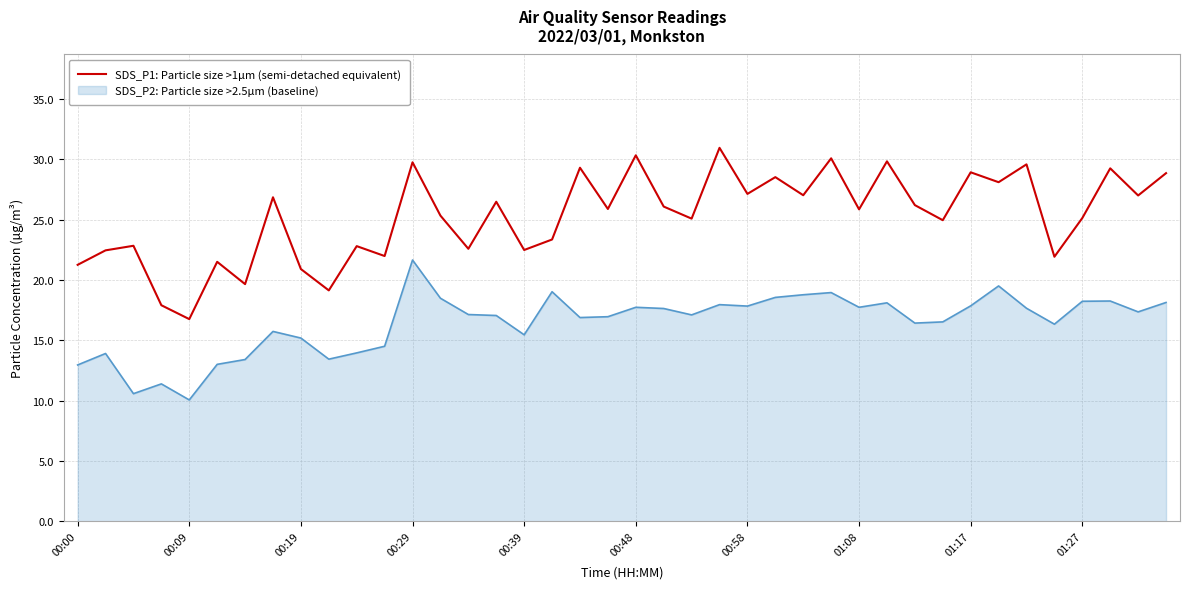

What is the difference between the maximum and minimum values in the SDS_P1: Particle size >1µm (semi-detached equivalent) series?

14.2